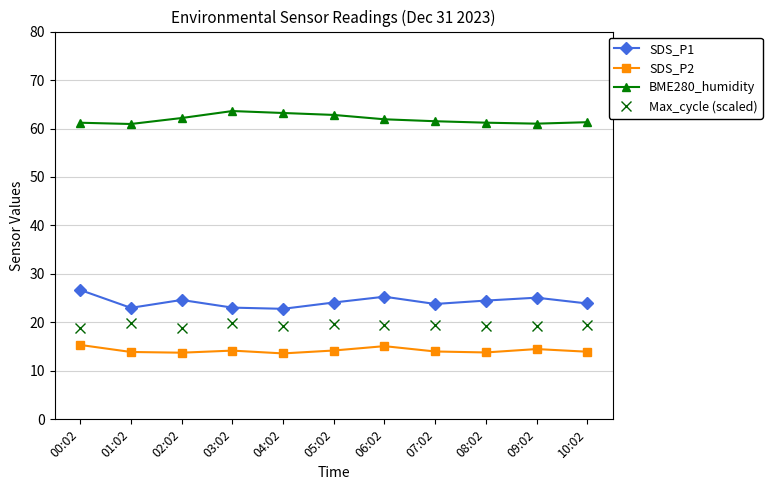

True or false: SDS_P1 has a value of 22.8 at 04:02.

True